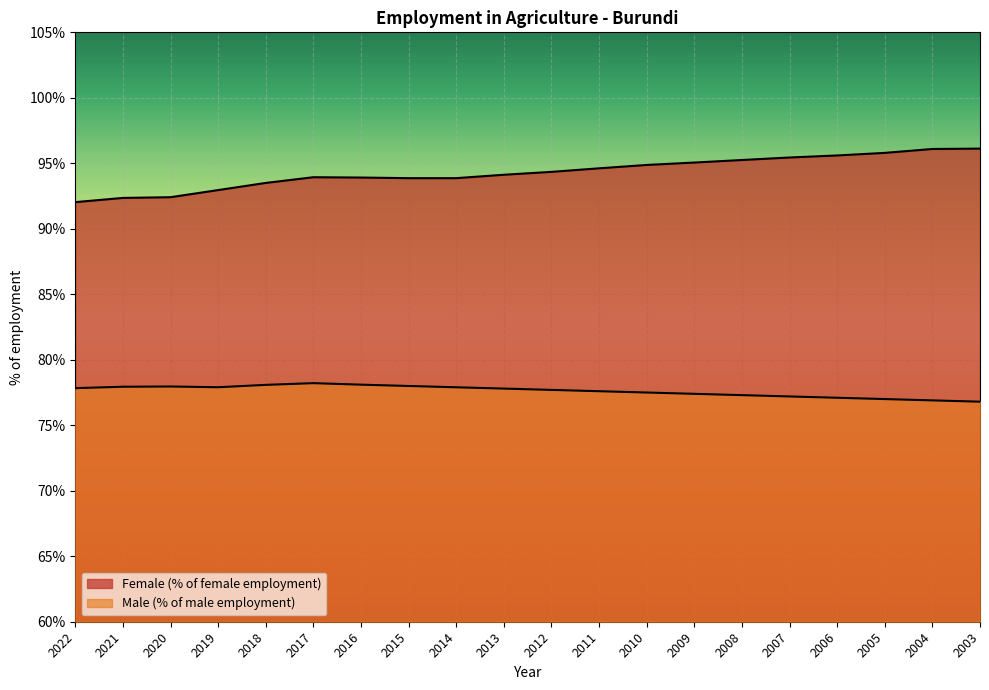

What are all the series names shown in the legend?

Female (% of female employment), Male (% of male employment)